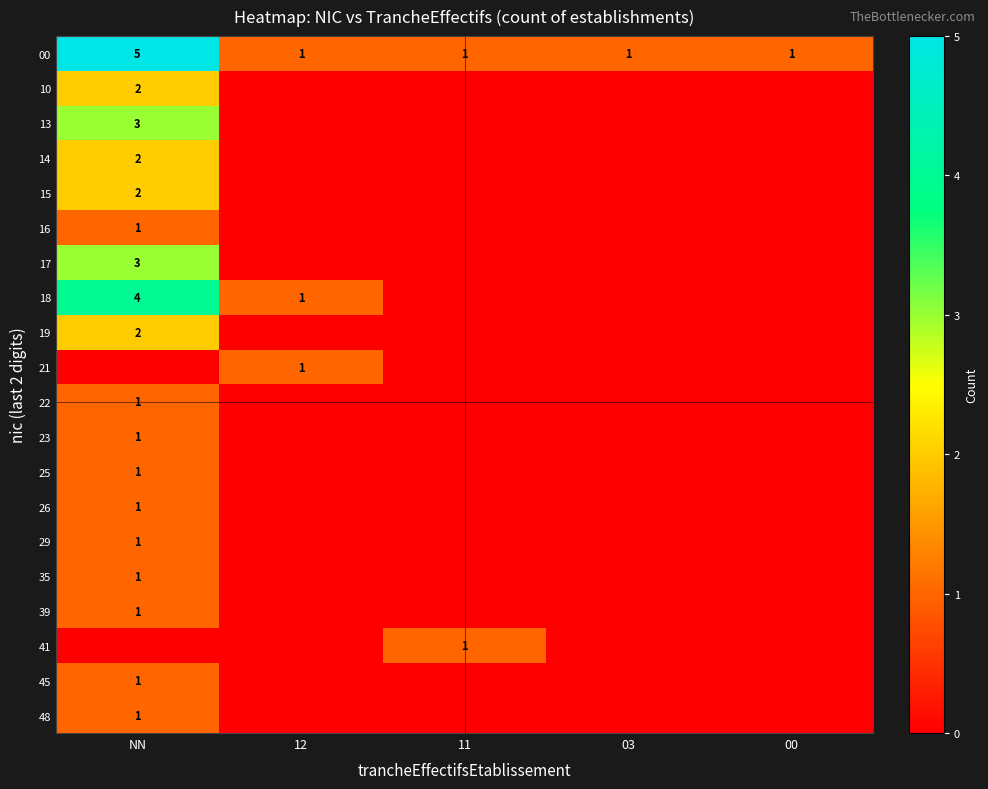

The 22 series shows 0 at 12. True or false?

True